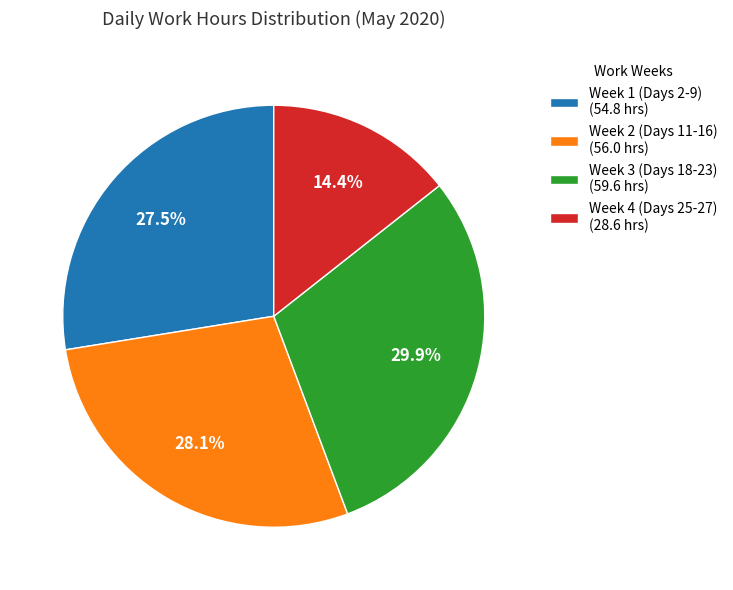

Rank the categories by value from highest to lowest.

Week 3 (Days 18-23) (59.6 hrs), Week 2 (Days 11-16) (56.0 hrs), Week 1 (Days 2-9) (54.8 hrs), Week 4 (Days 25-27) (28.6 hrs)